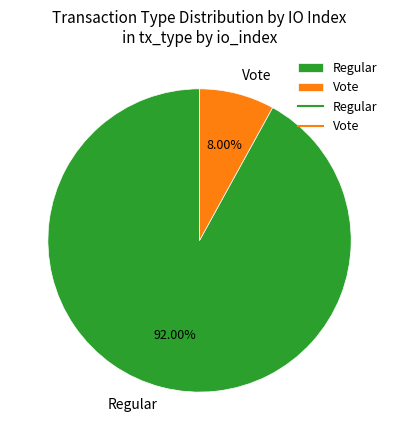

Is it true that Regular is 92% of the pie?

True